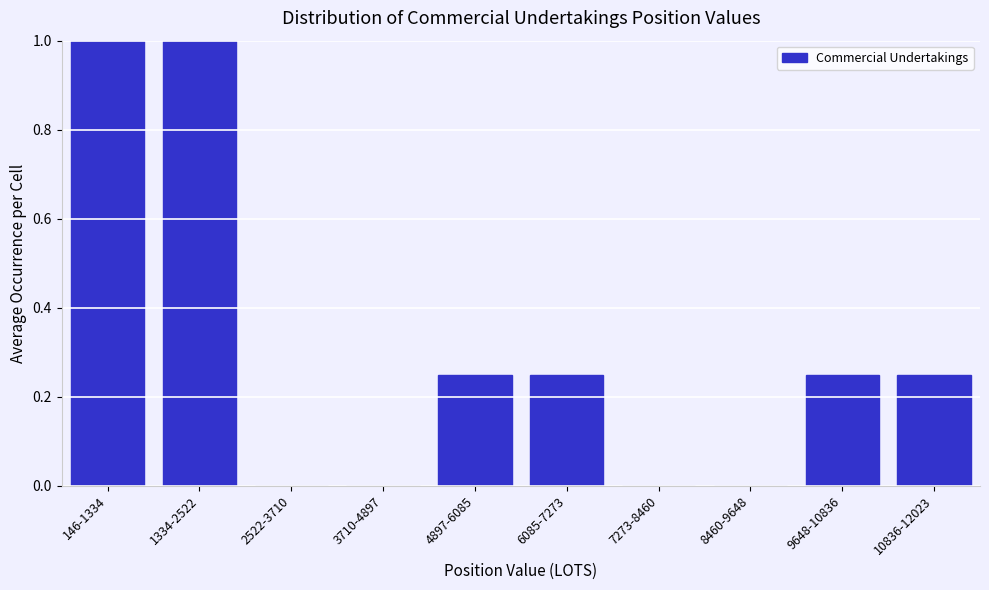

What is the sum of the values at 1334-2522 and 146-1334?

2.0